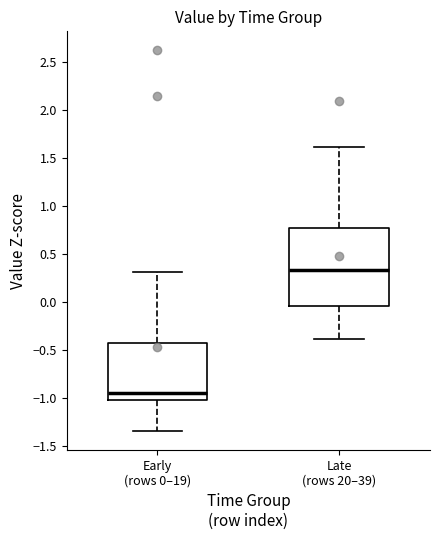

Which box is the tallest, from its lower edge to its upper edge?

Late (rows 20–39)